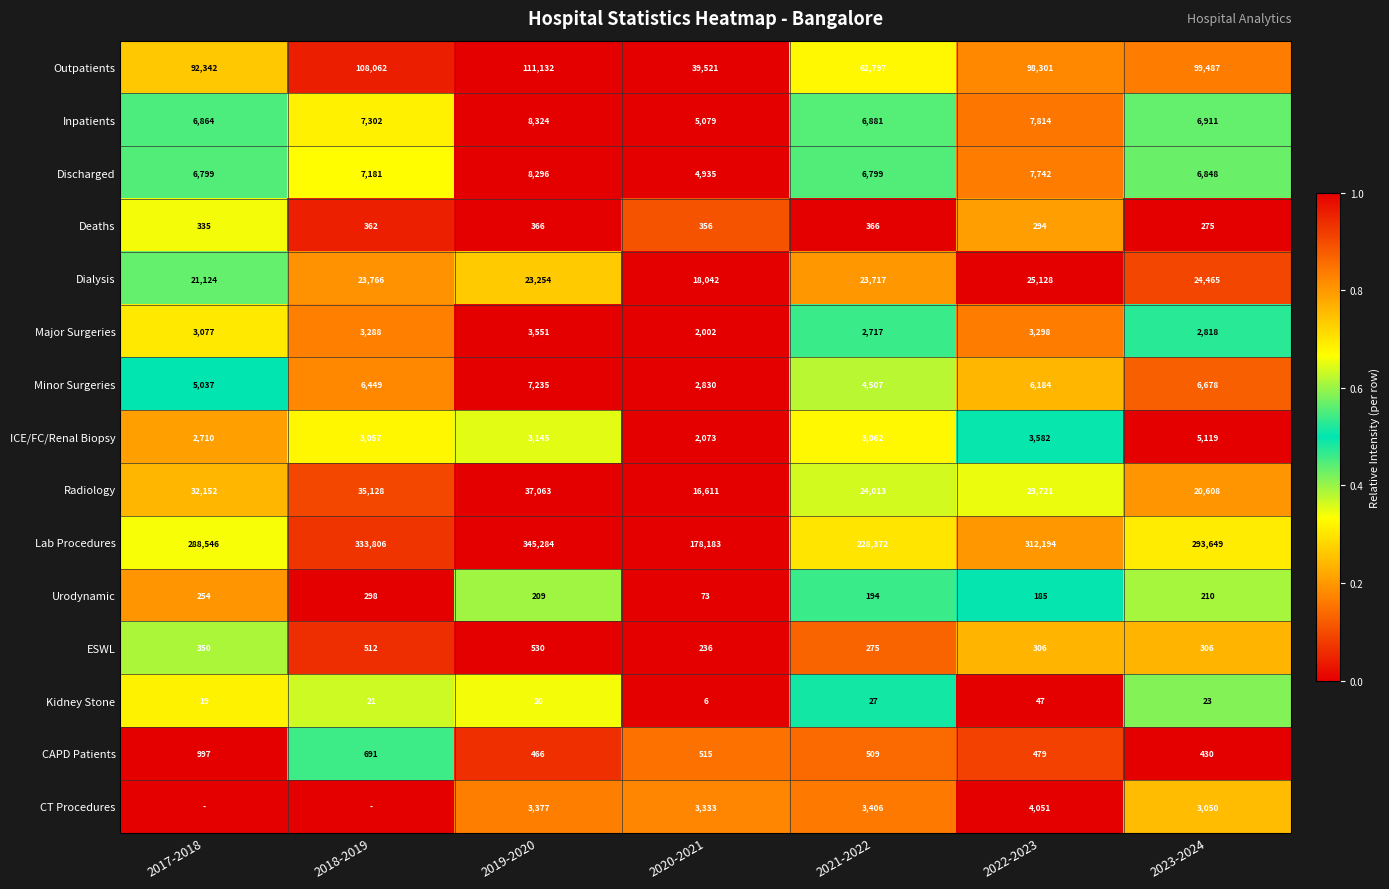

Rank the series at 2021-2022 from highest to lowest value.

Lab Procedures, Outpatients, Radiology, Dialysis, Inpatients, Discharged, Minor Surgeries, CT Procedures, ICE/FC/Renal Biopsy, Major Surgeries, CAPD Patients, Deaths, ESWL, Urodynamic, Kidney Stone